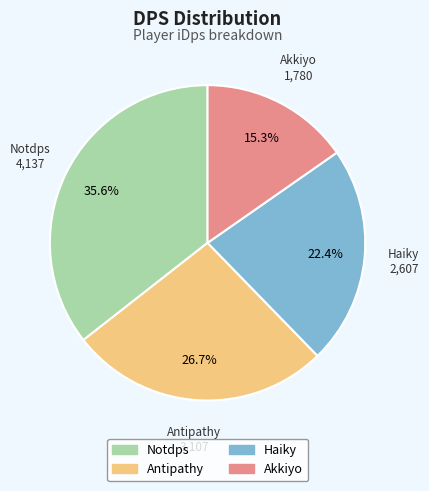

How many segments does this pie chart have?

4